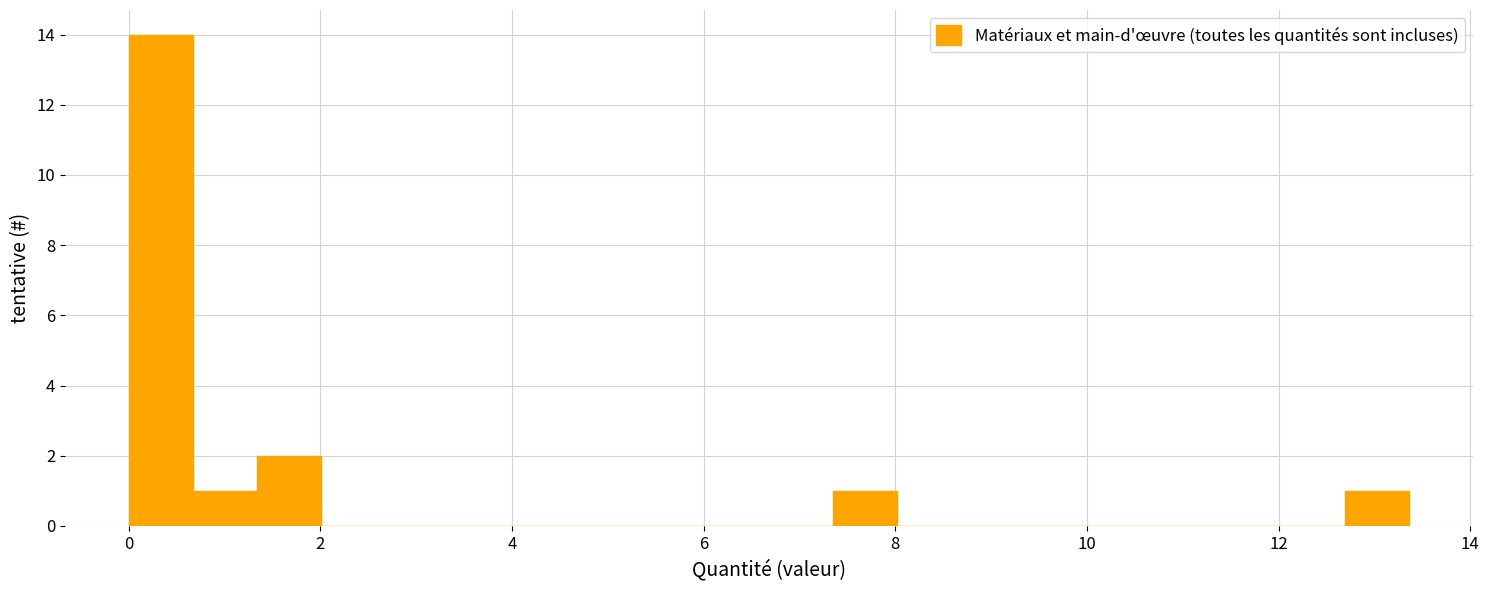

Read against the x-axis, roughly where is the centre of the tallest bar?

0.4